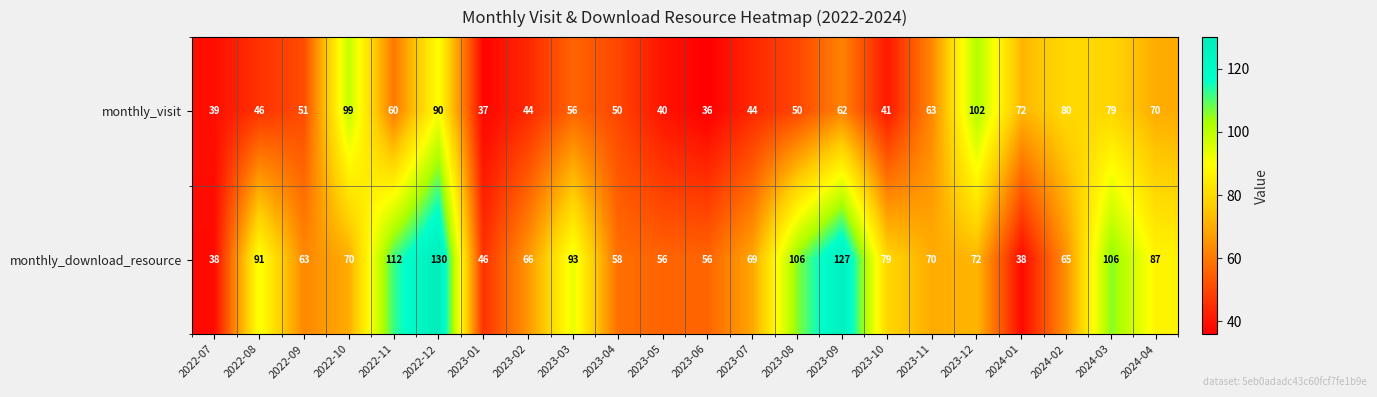

What is the difference between the monthly_visit values at 2024-02 and 2022-10?

19